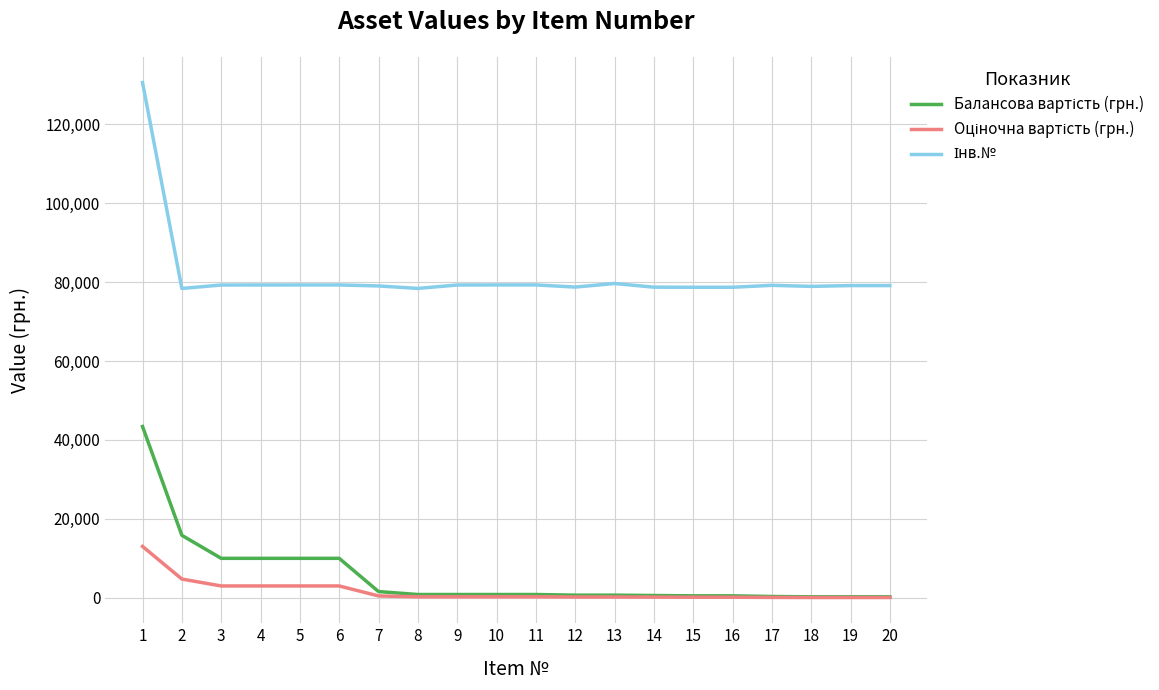

What is the difference between the highest and lowest values at 3?

76260.4